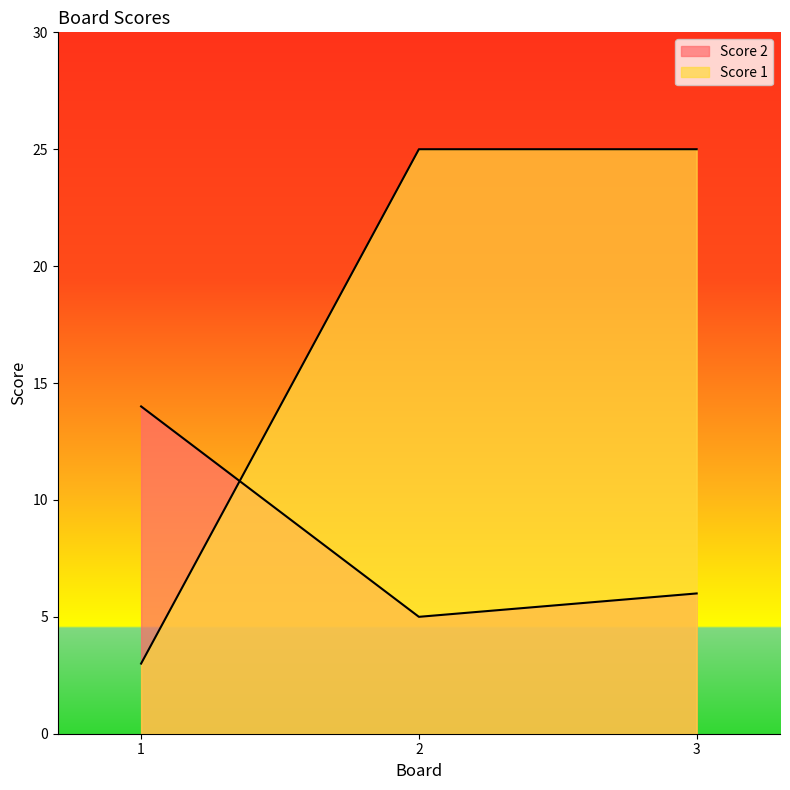

What is the difference between the Score 2 values at 2 and 3?

1